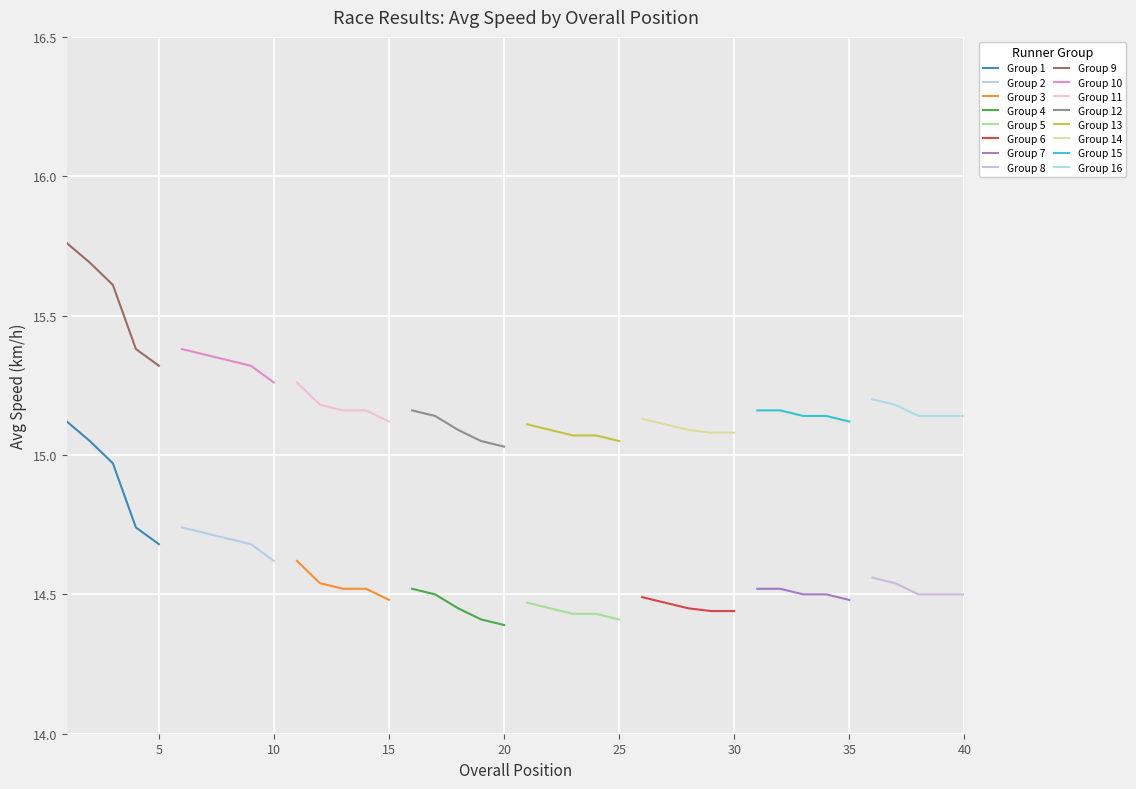

What is the ratio of the value at 33 to the value at 31?

1.0